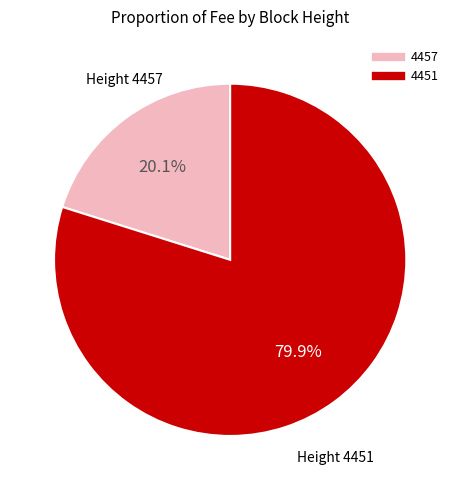

Which category has the biggest portion of the pie?

4451